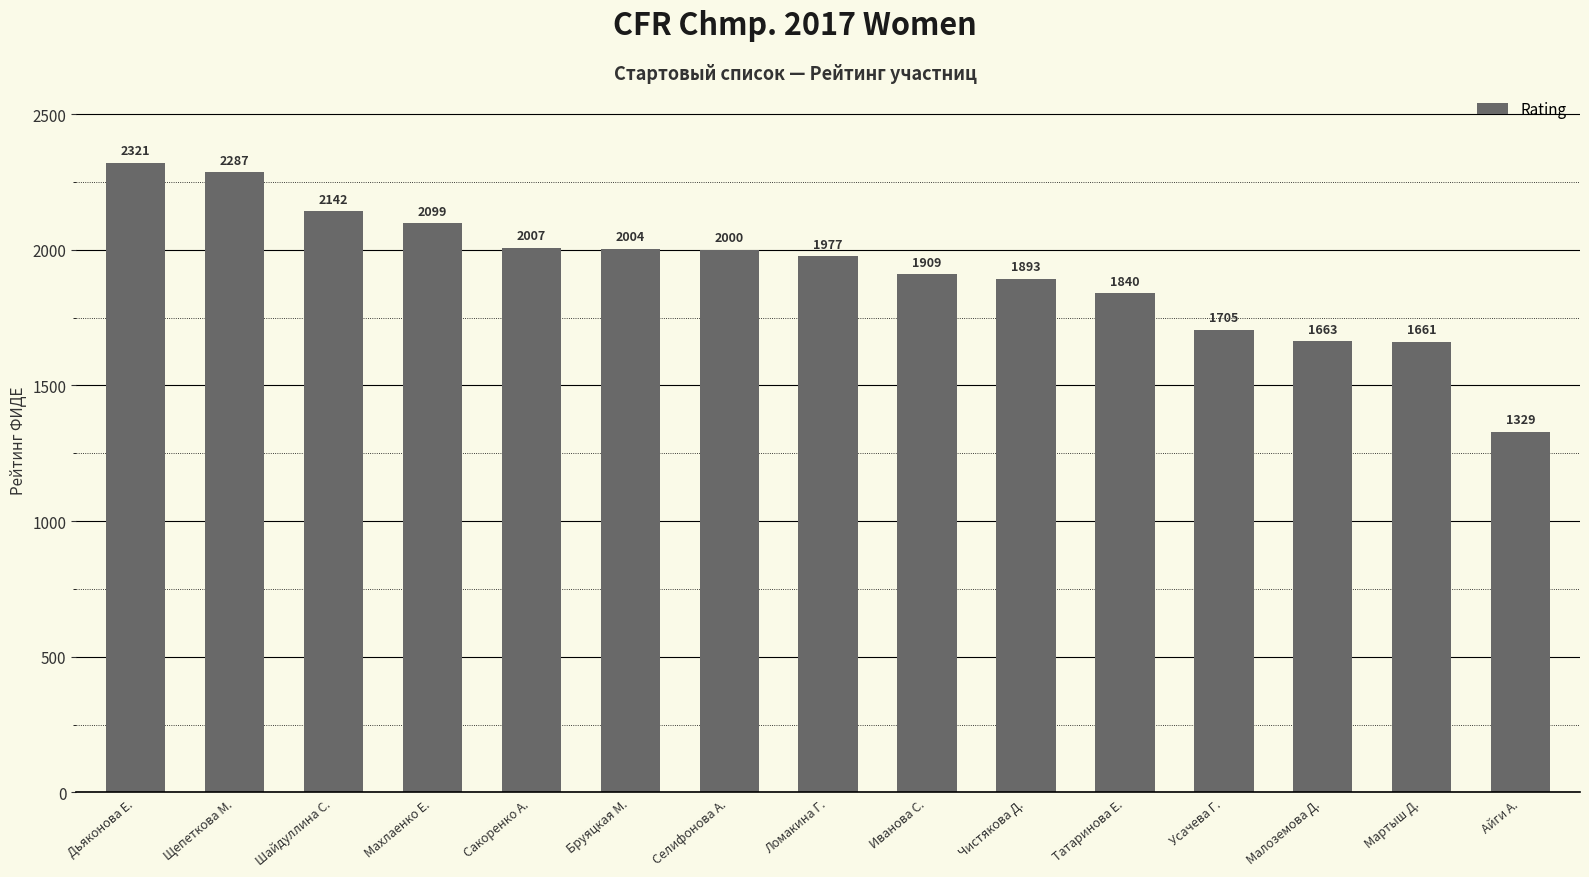

What is the change in value from Щепеткова М. to Мартыш Д.?

-626